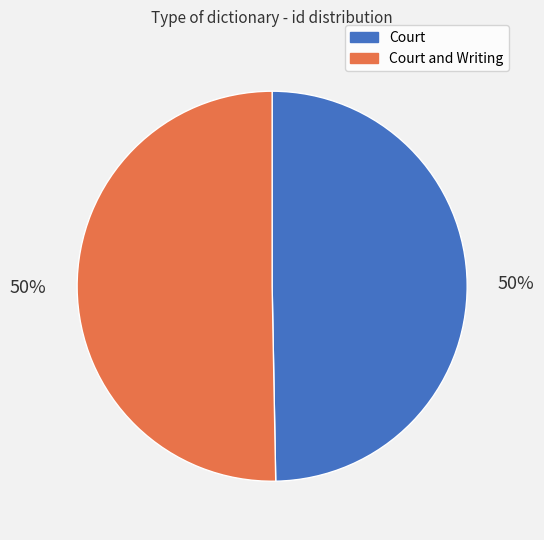

To the nearest percent, what is the combined percentage of Court and Writing and Court?

100%